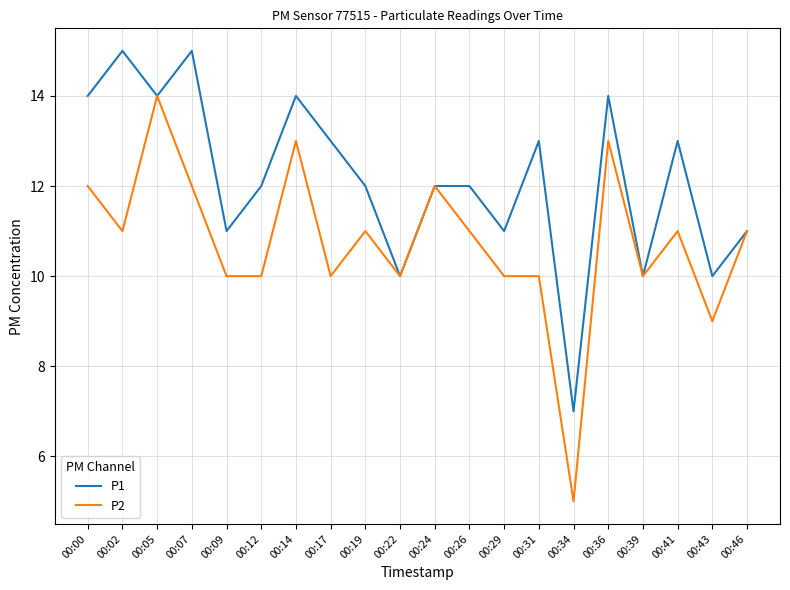

List the series in order of their overall mean, lowest first.

P2, P1